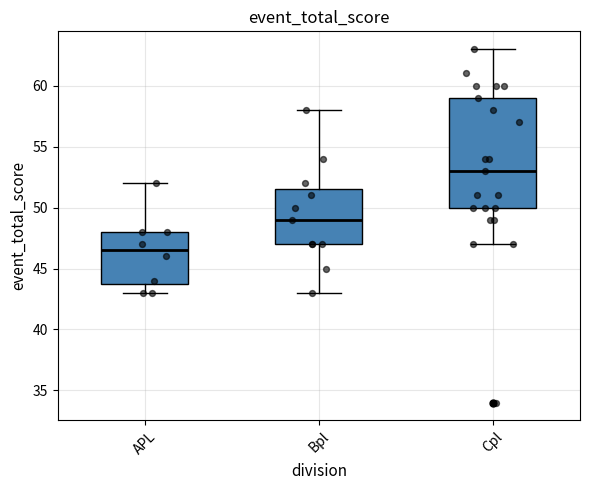

Where does the median line of the box for Cpl sit on the y-axis? The values are not printed on the chart, so give them approximately, as read against the axis.

53.0